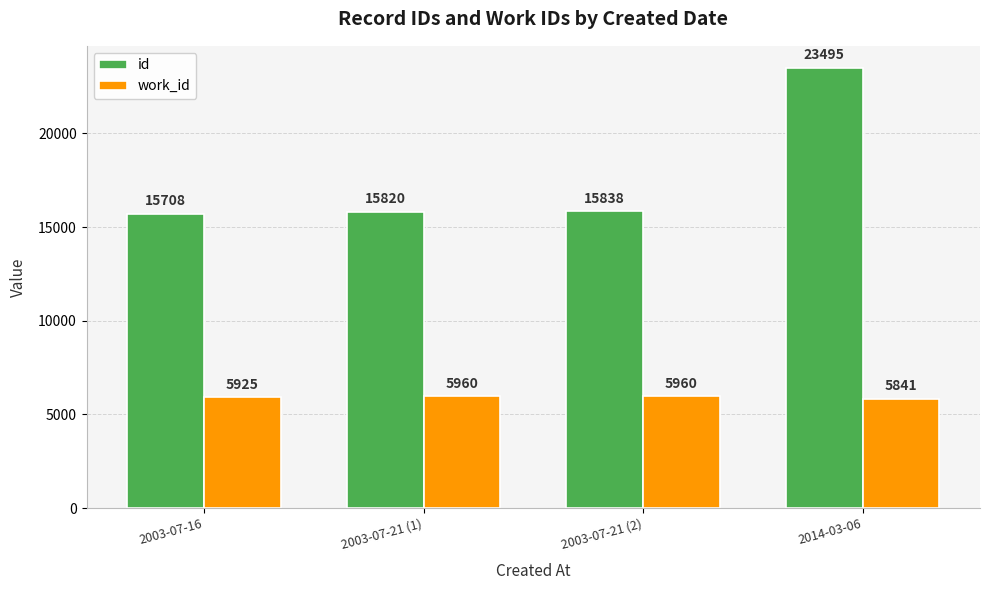

Rank the series by their average value, from highest to lowest.

id, work_id